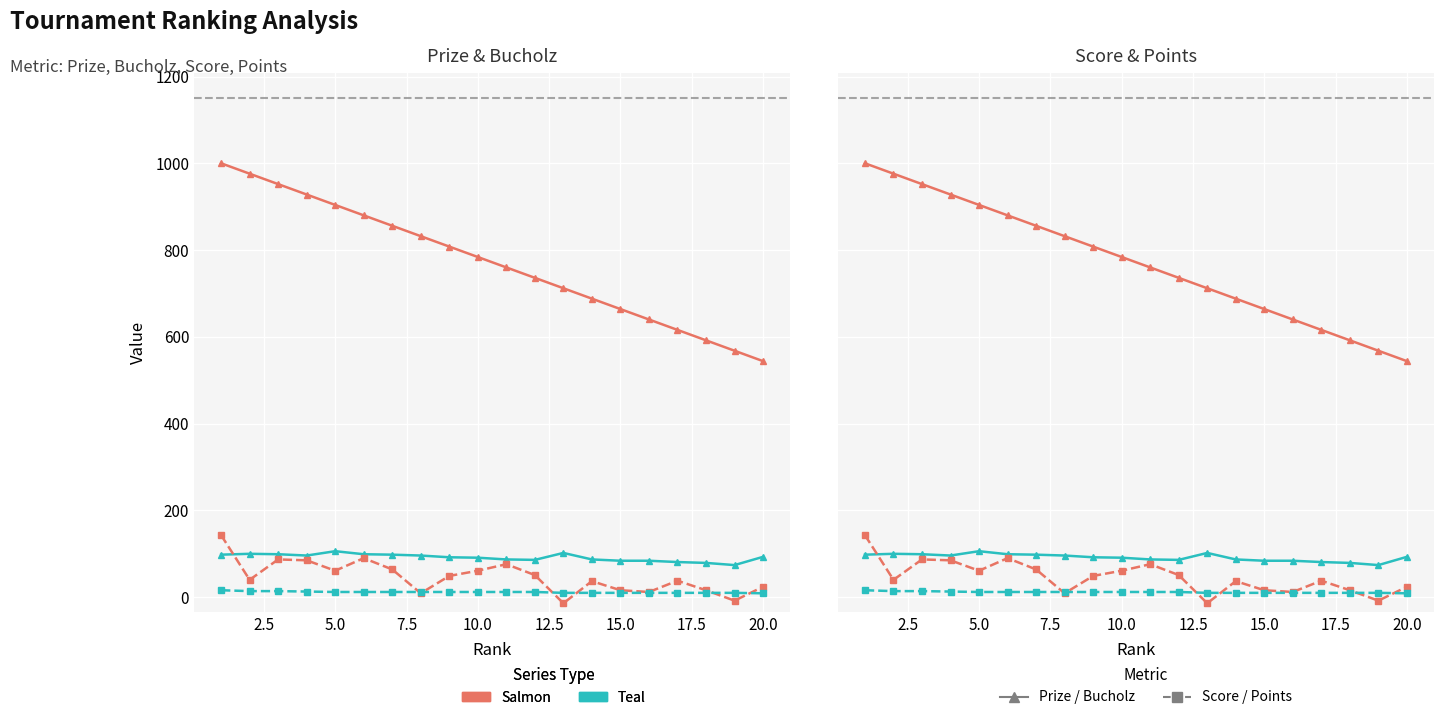

Reading left to right, transcribe all the data shown in this chart.

Prize: 1000	976	952	928	904	880	856	832	808	784	760	736	712	688	664	640	616	592	568	544
Bucholz: 98	100	99	96	106	99	98	96	92	91	87	86	102	87	84	84	81	79	74	93
Score (salmon sq): 143	40	87	85	61	90	64	9	49	61	76	51	-14	37	16	12	38	16	-8	24
Points (teal sq): 16	14	14	13	12	12	12	12	12	12	12	12	10	10	10	10	10	10	10	9
Score: 143	40	87	85	61	90	64	9	49	61	76	51	-14	37	16	12	38	16	-8	24
Points: 16	14	14	13	12	12	12	12	12	12	12	12	10	10	10	10	10	10	10	9